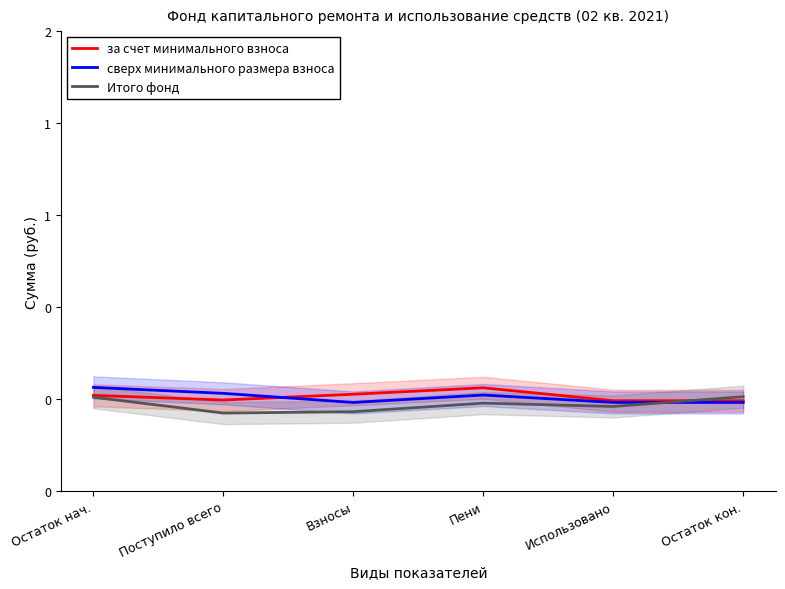

What is the label of the 3rd point from the right?

Пени